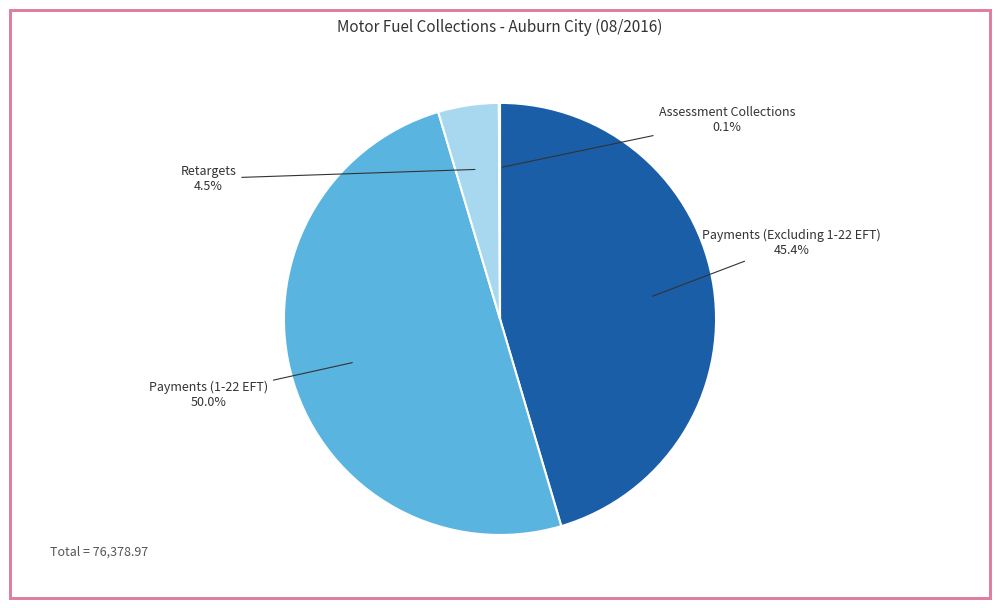

True or false: Payments (1-22 EFT) accounts for 50% of the total.

True